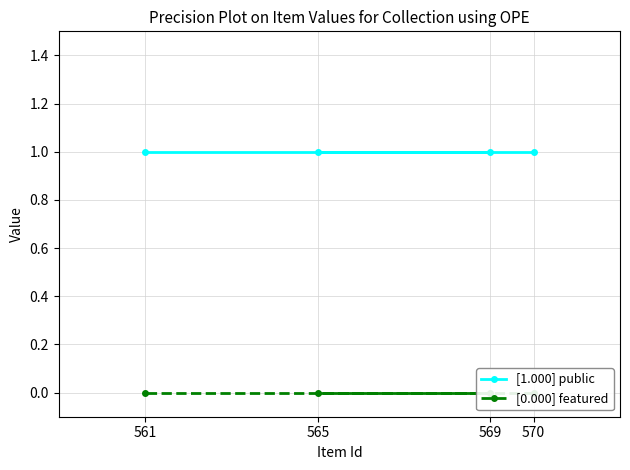

Which series has the largest range (max minus min)?

[1.000] public